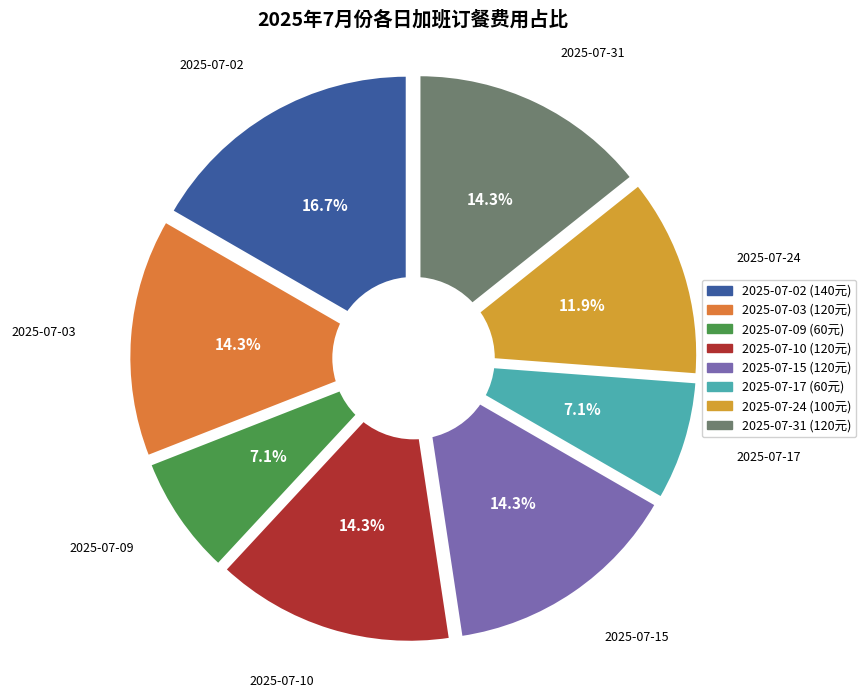

True or false: 2025-07-10 accounts for 14% of the total.

True